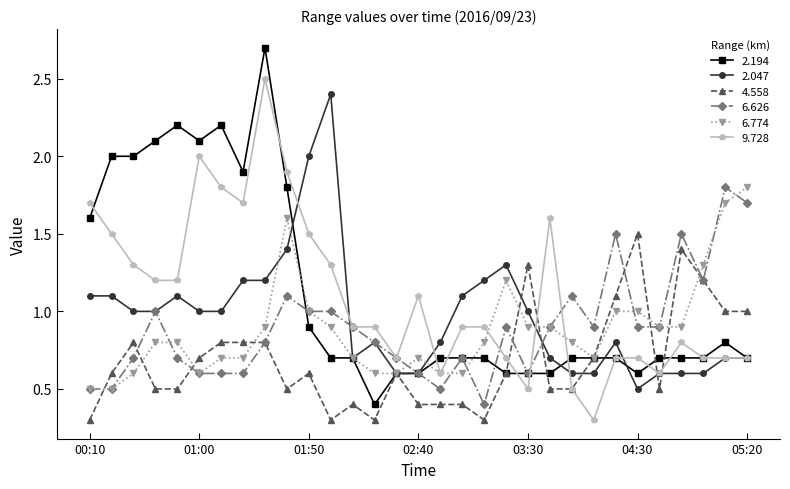

What is the average value of the 2.047 series?

1.0